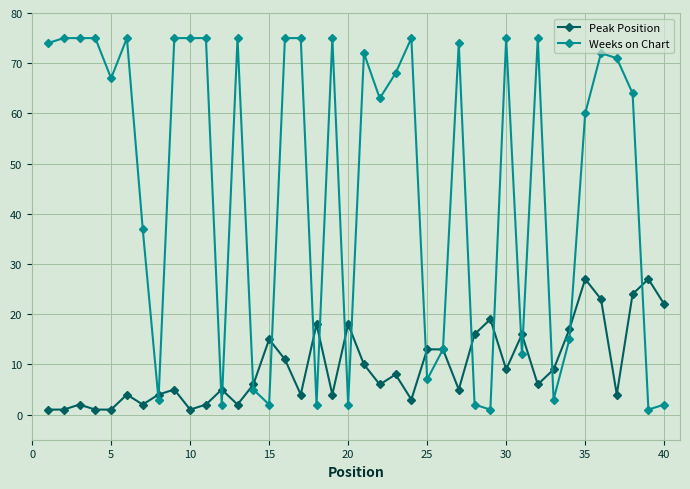

Which series has the widest spread of values?

Weeks on Chart